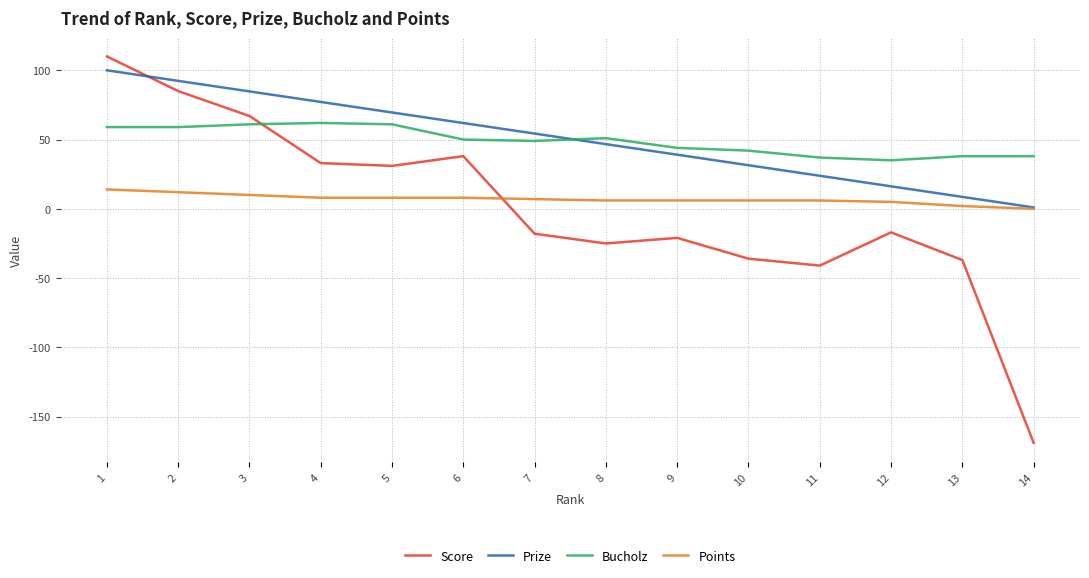

Which series changed the most between 13 and 14?

Score